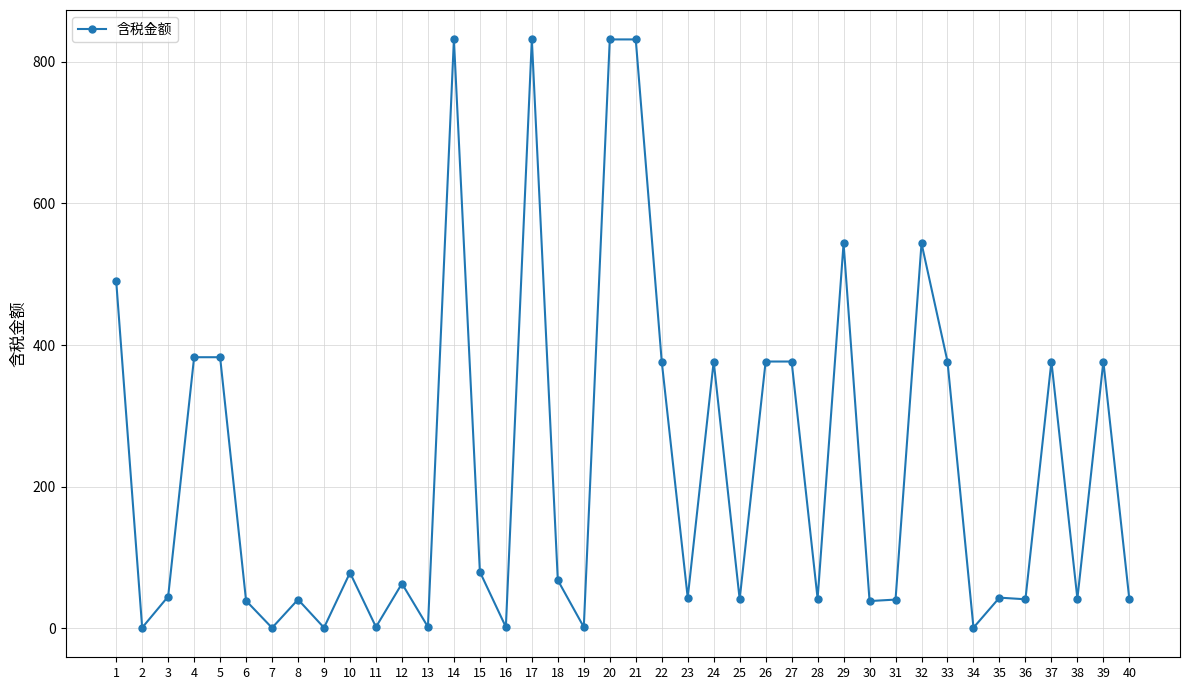

What is the maximum value shown in the chart?

831.2